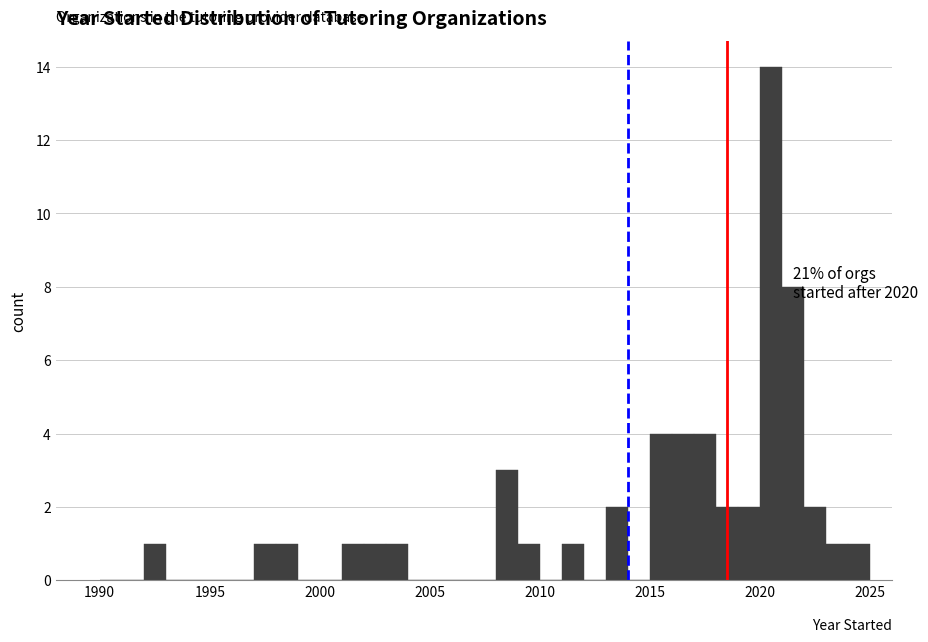

Around what value on the x-axis is the tallest bar? Give the approximate position of its centre, as read against the axis.

2020.5